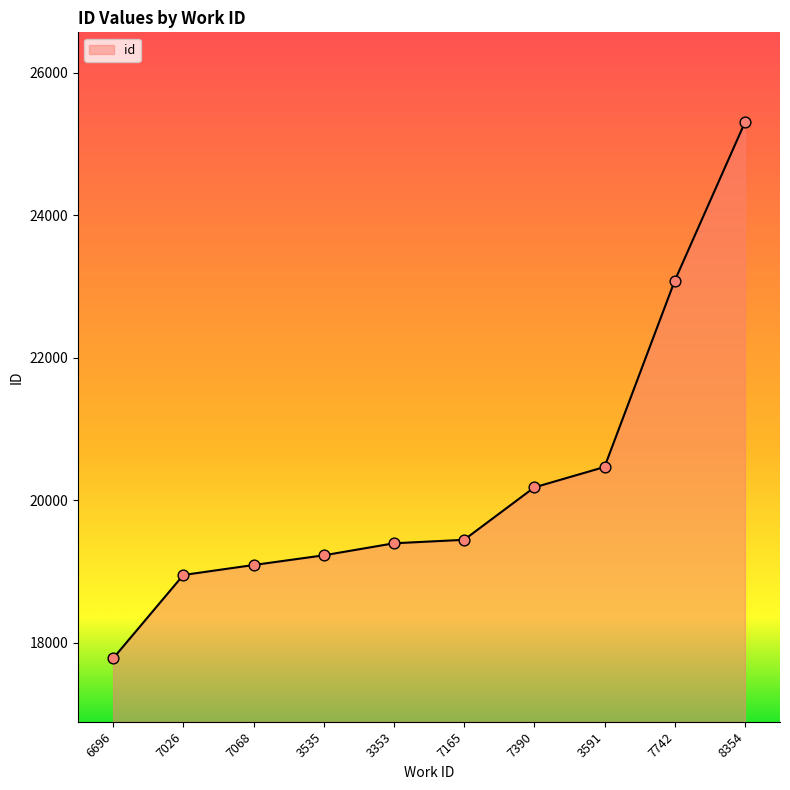

Approximately how many times larger is the value at 6696 compared to 7165?

0.9